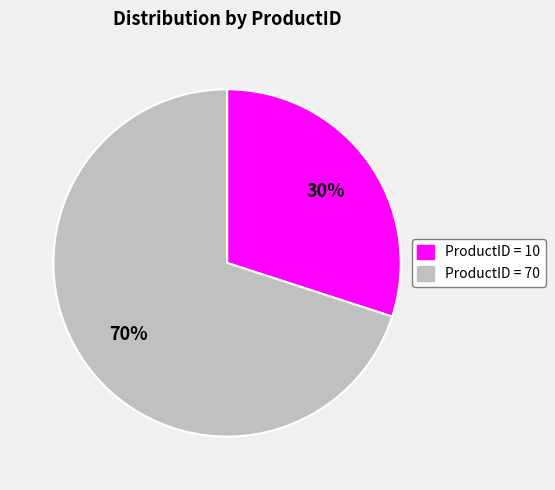

To the nearest percent, what is the average slice percentage?

50%